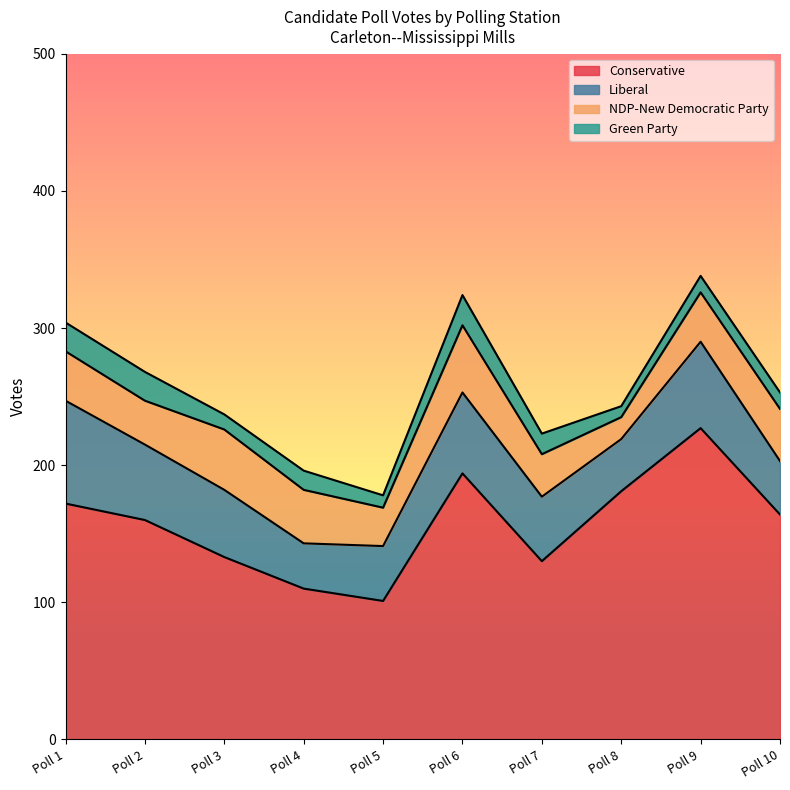

How many lines are shown in the chart?

4